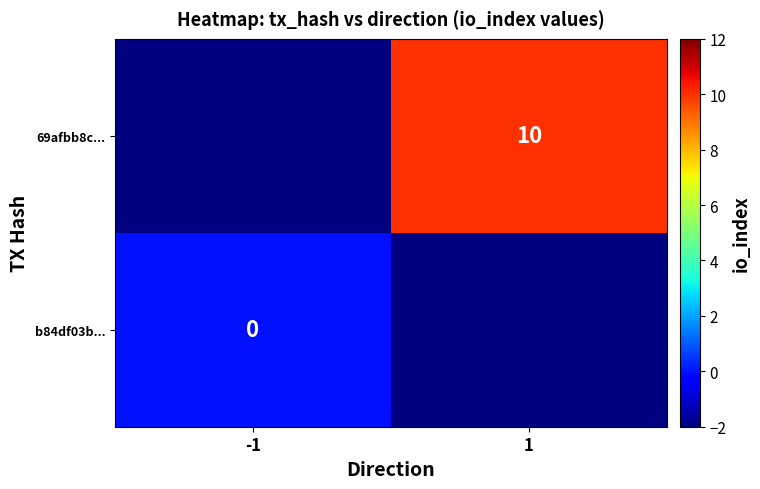

Which series has the widest spread of values?

b84df03b...